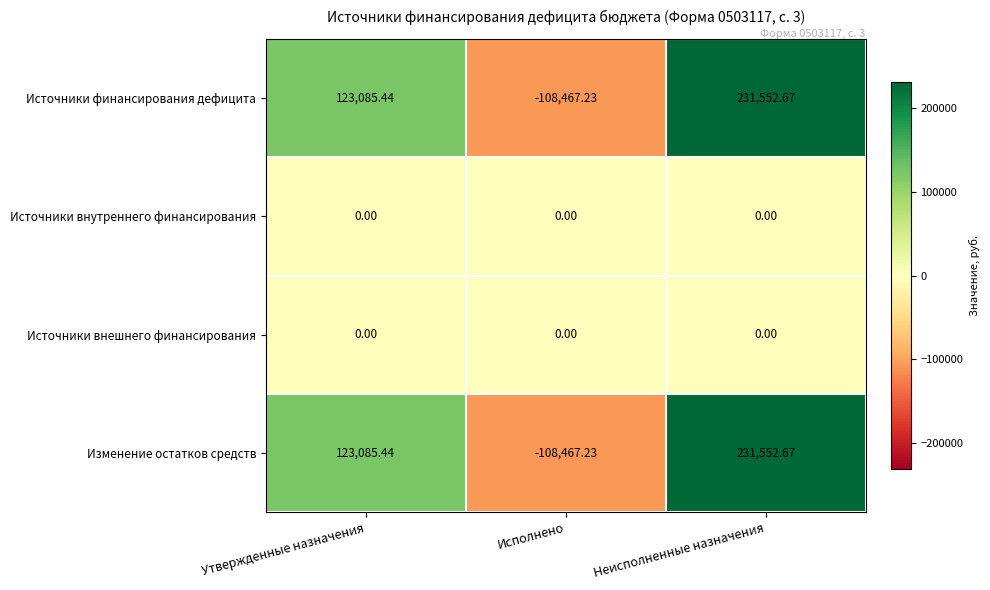

How many data points in Изменение остатков средств are less than 123085?

1